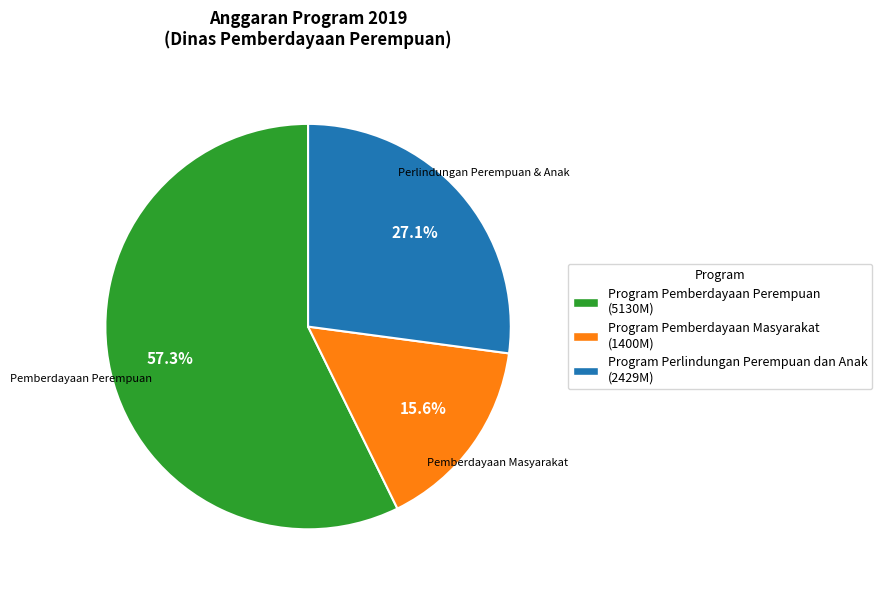

Rank the categories by value from highest to lowest.

Program Pemberdayaan Perempuan, Program Perlindungan Perempuan dan Anak, Program Pemberdayaan Masyarakat